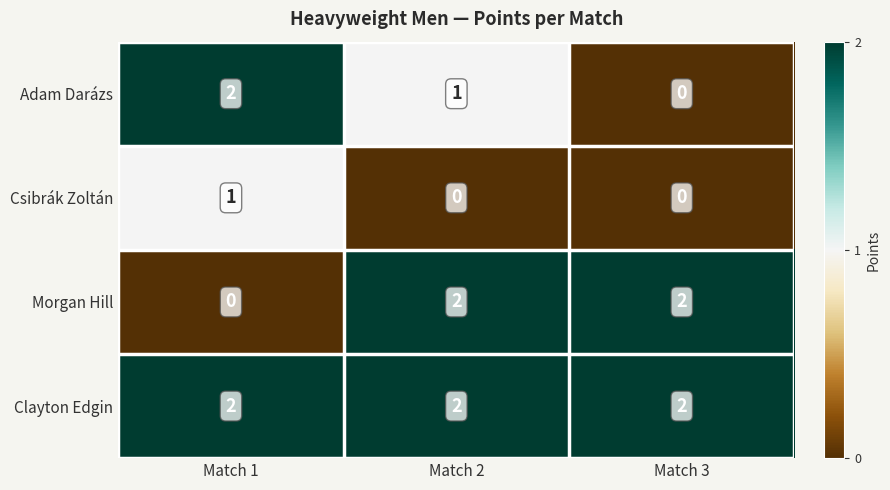

Reading left to right, extract all data points from this chart.

Adam Darázs: 2	1	0
Csibrák Zoltán: 1	0	0
Morgan Hill: 0	2	2
Clayton Edgin: 2	2	2